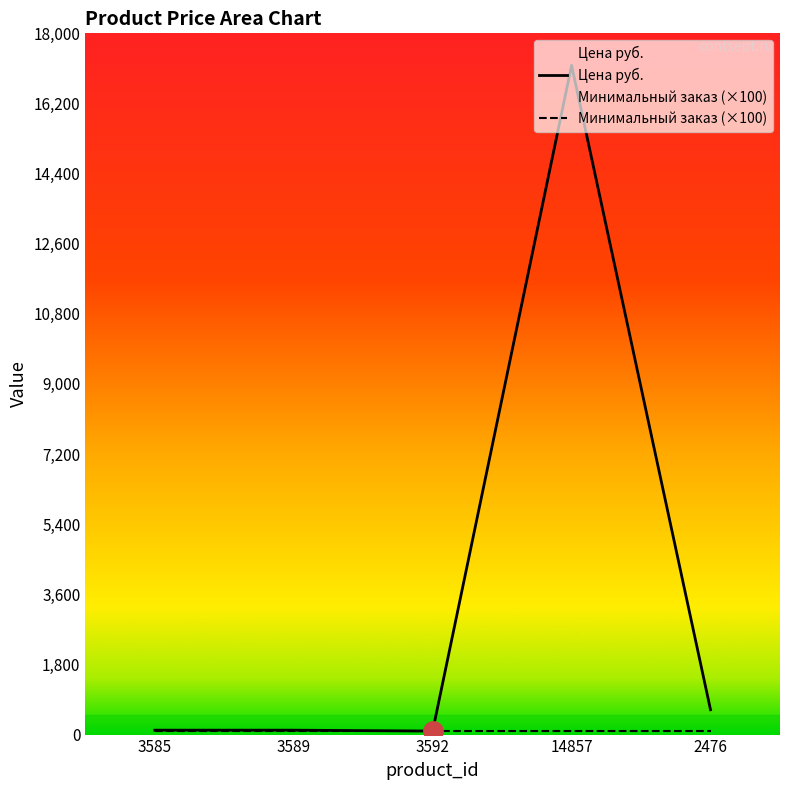

The value of Минимальный заказ (×100) at 14857 is 100. True or false?

True